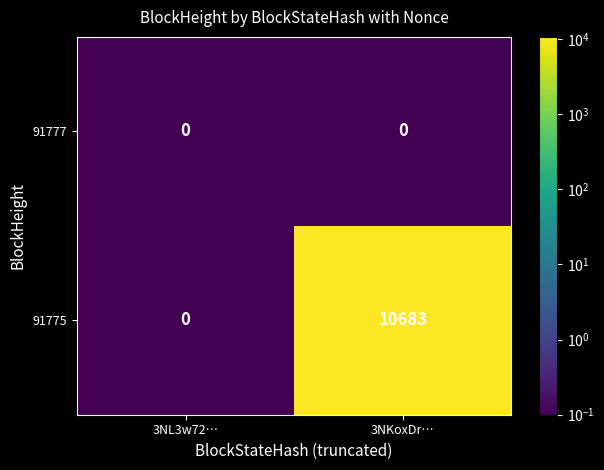

At which category is the sum across all series the highest?

3NKoxDr…